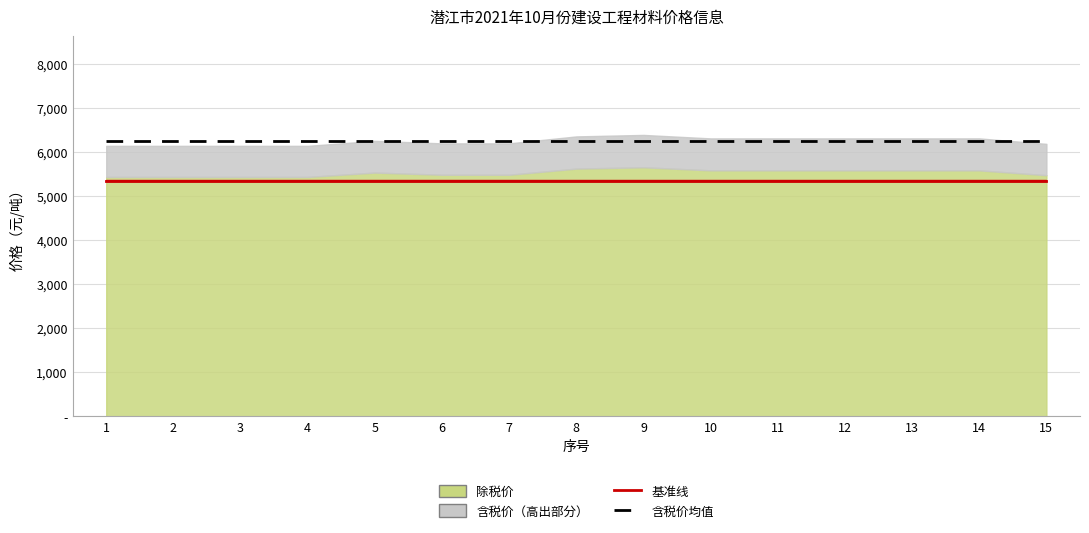

True or false: 基准线 and 含税价均值 intersect in this chart.

False